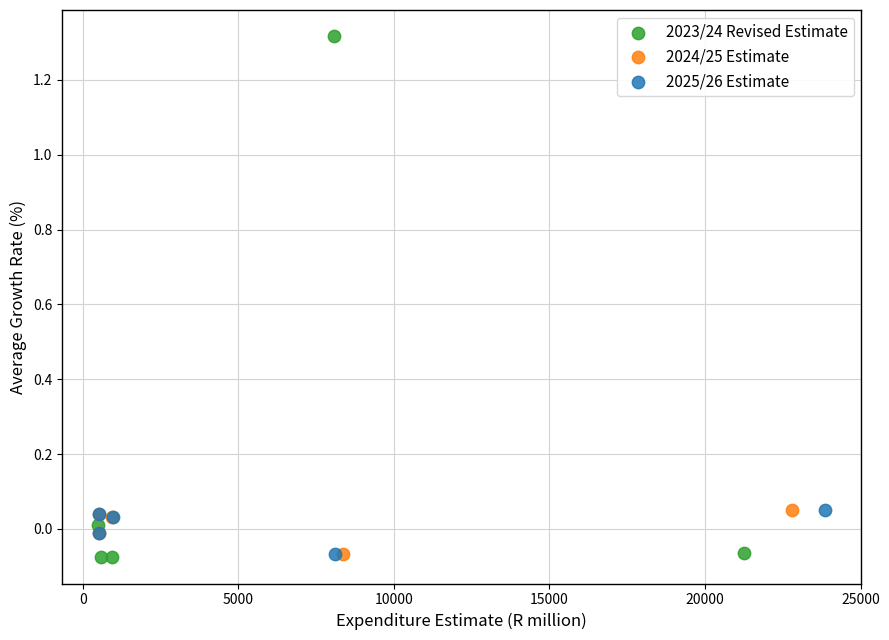

Which series has the widest spread of Y values?

2023/24 Revised Estimate